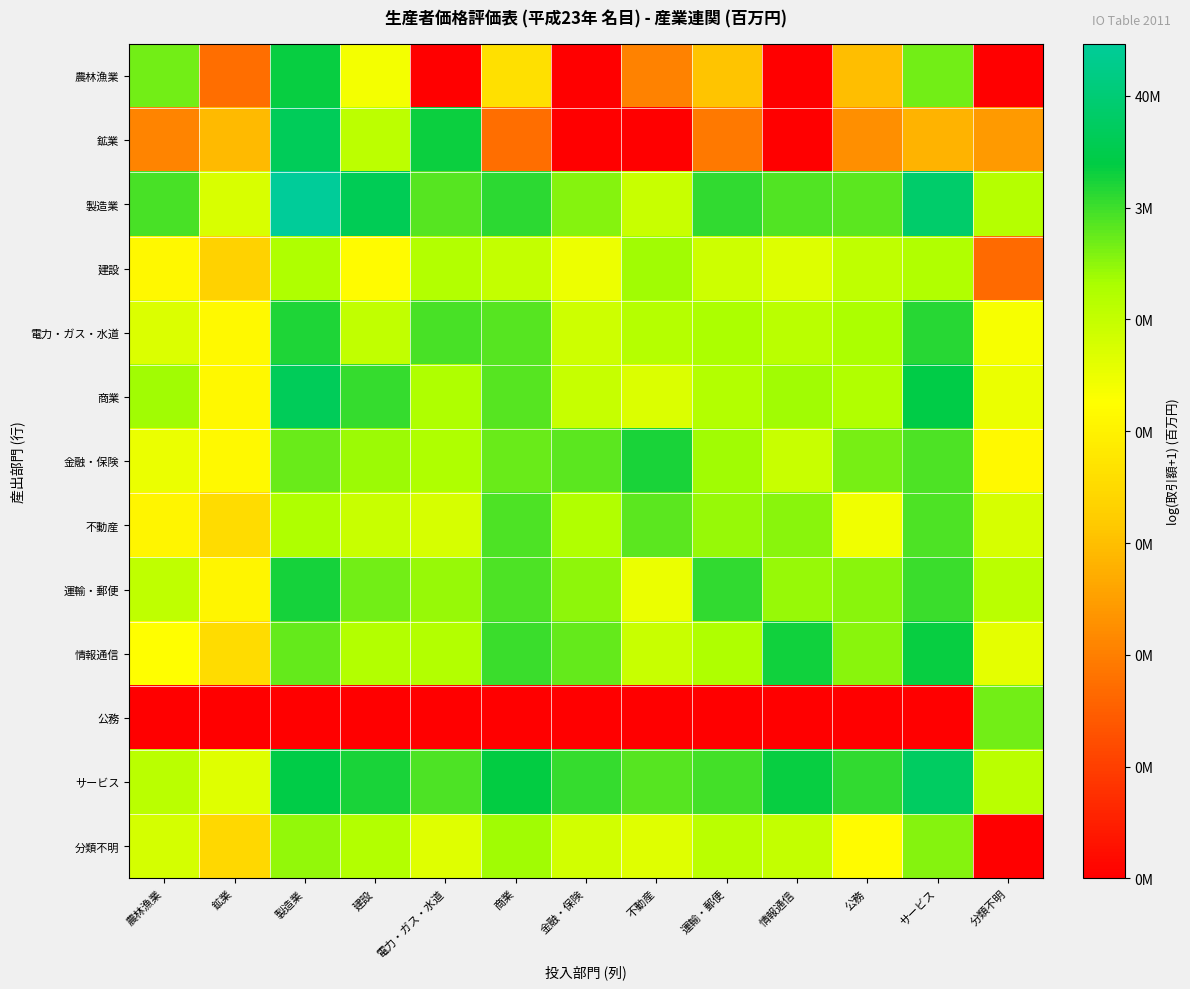

Reading left to right, transcribe all the data shown in this chart.

農林漁業: 農林漁業=14.2	鉱業=4.3	製造業=15.9	建設=10.9	電力・ガス・水道=0.0	商業=9.1	金融・保険=0.0	不動産=5.2	運輸・郵便=7.7	情報通信=0.0	公務=7.5	サービス=14.2	分類不明=0.0
鉱業: 農林漁業=5.2	鉱業=7.3	製造業=16.6	建設=12.7	電力・ガス・水道=15.7	商業=4.3	金融・保険=0.0	不動産=0.0	運輸・郵便=4.7	情報通信=0.0	公務=5.7	サービス=7.1	分類不明=6.1
製造業: 農林漁業=14.8	鉱業=11.9	製造業=18.7	建設=16.5	電力・ガス・水道=14.6	商業=15.3	金融・保険=13.9	不動産=12.4	運輸・郵便=15.2	情報通信=14.7	公務=14.6	サービス=17.2	分類不明=13.0
建設: 農林漁業=10.3	鉱業=8.3	製造業=13.2	建設=10.5	電力・ガス・水道=13.0	商業=12.5	金融・保険=11.2	不動産=13.4	運輸・郵便=12.2	情報通信=11.7	公務=12.6	サービス=13.1	分類不明=4.2
電力・ガス・水道: 農林漁業=11.8	鉱業=10.4	製造業=15.5	建設=12.6	電力・ガス・水道=14.9	商業=14.6	金融・保険=12.2	不動産=13.0	運輸・郵便=13.2	情報通信=12.8	公務=13.2	サービス=15.4	分類不明=10.9
商業: 農林漁業=13.5	鉱業=10.3	製造業=16.7	建設=15.1	電力・ガス・水道=13.2	商業=14.6	金融・保険=12.4	不動産=11.7	運輸・郵便=13.0	情報通信=13.5	公務=13.1	サービス=16.1	分類不明=11.3
金融・保険: 農林漁業=11.3	鉱業=10.4	製造業=14.4	建設=13.5	電力・ガス・水道=13.2	商業=14.3	金融・保険=14.5	不動産=15.6	運輸・郵便=13.5	情報通信=12.4	公務=14.1	サービス=14.7	分類不明=10.4
不動産: 農林漁業=10.1	鉱業=8.9	製造業=13.2	建設=12.4	電力・ガス・水道=11.9	商業=14.8	金融・保険=13.1	不動産=14.5	運輸・郵便=13.6	情報通信=13.8	公務=11.1	サービス=14.7	分類不明=11.9
運輸・郵便: 農林漁業=12.6	鉱業=10.2	製造業=15.7	建設=14.2	電力・ガス・水道=13.6	商業=14.8	金融・保険=13.7	不動産=11.3	運輸・郵便=15.2	情報通信=13.6	公務=13.8	サービス=15.1	分類不明=12.8
情報通信: 農林漁業=10.6	鉱業=8.9	製造業=14.4	建設=13.0	電力・ガス・水道=13.0	商業=15.1	金融・保険=14.4	不動産=12.4	運輸・郵便=13.2	情報通信=15.7	公務=13.8	サービス=15.8	分類不明=11.5
公務: 農林漁業=0.0	鉱業=0.0	製造業=0.0	建設=0.0	電力・ガス・水道=0.0	商業=0.0	金融・保険=0.0	不動産=0.0	運輸・郵便=0.0	情報通信=0.0	公務=0.0	サービス=0.0	分類不明=14.1
サービス: 農林漁業=12.8	鉱業=11.7	製造業=16.1	建設=15.5	電力・ガス・水道=14.8	商業=15.9	金融・保険=15.1	不動産=14.6	運輸・郵便=14.9	情報通信=15.8	公務=15.2	サービス=16.9	分類不明=12.8
分類不明: 農林漁業=12.0	鉱業=8.7	製造業=13.6	建設=13.0	電力・ガス・水道=11.6	商業=13.4	金融・保険=12.0	不動産=11.6	運輸・郵便=12.8	情報通信=12.5	公務=10.4	サービス=13.9	分類不明=0.0